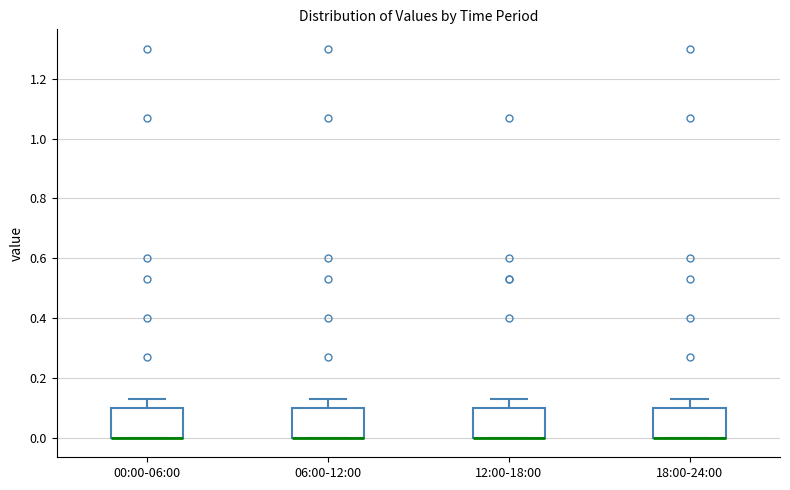

Reading left to right, read every box against the y-axis: the position of its median line, the range the box covers, and the ends of its whiskers. The values are not printed on the chart, so give them approximately, as read against the axis.

00:00-06:00: median 0.00 (drawn on the box's lower edge), box 0.00 to 0.10, whiskers 0.00 to 0.14
06:00-12:00: median 0.00 (drawn on the box's lower edge), box 0.00 to 0.10, whiskers 0.00 to 0.14
12:00-18:00: median 0.00 (drawn on the box's lower edge), box 0.00 to 0.10, whiskers 0.00 to 0.14
18:00-24:00: median 0.00 (drawn on the box's lower edge), box 0.00 to 0.10, whiskers 0.00 to 0.14